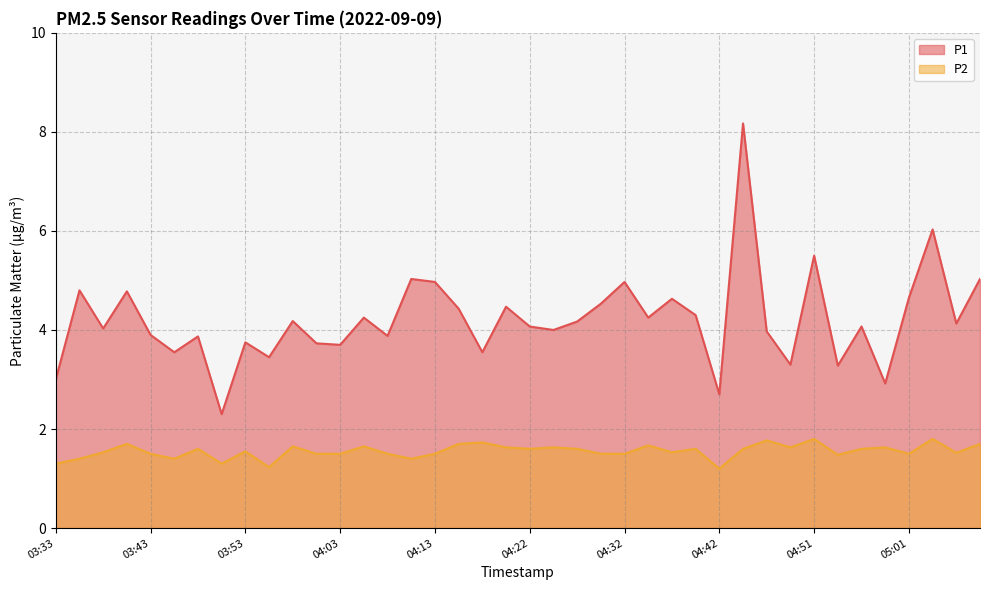

What is the sum of all P1 values?

168.3